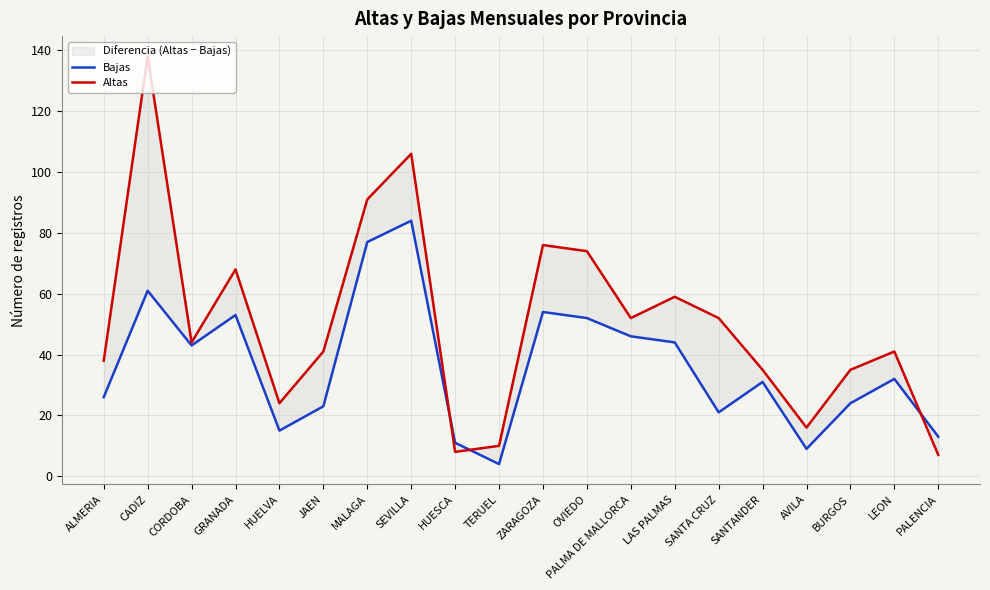

What is the average value of the Altas series?

51